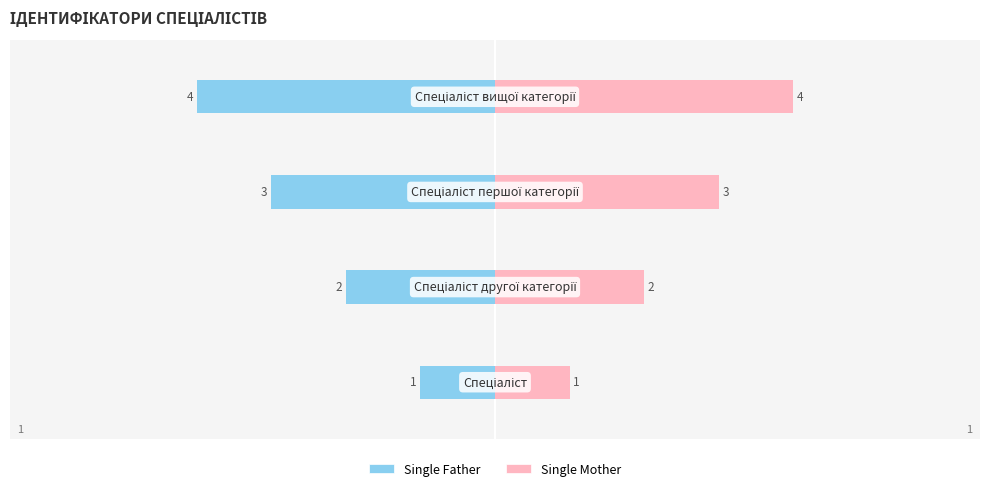

At how many categories does at least one series exceed 2?

2